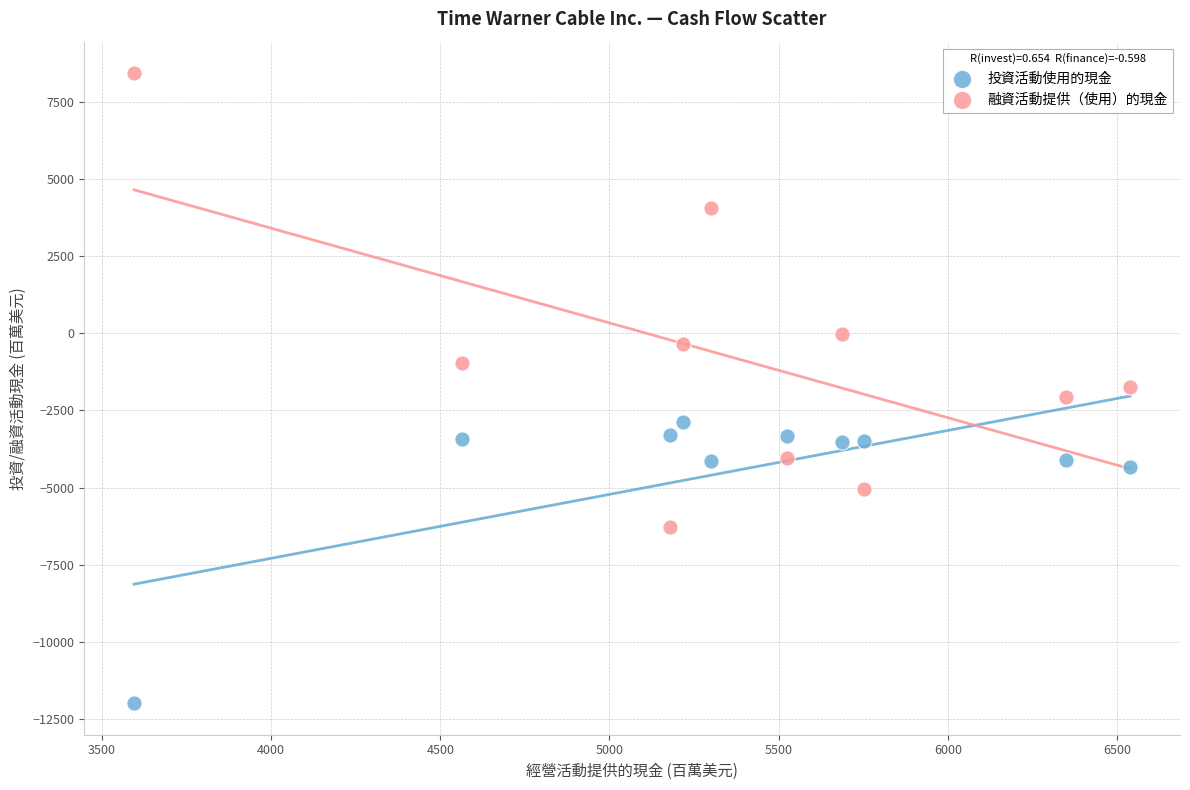

Across all data points, what is the range of X values (max minus min)?

2944